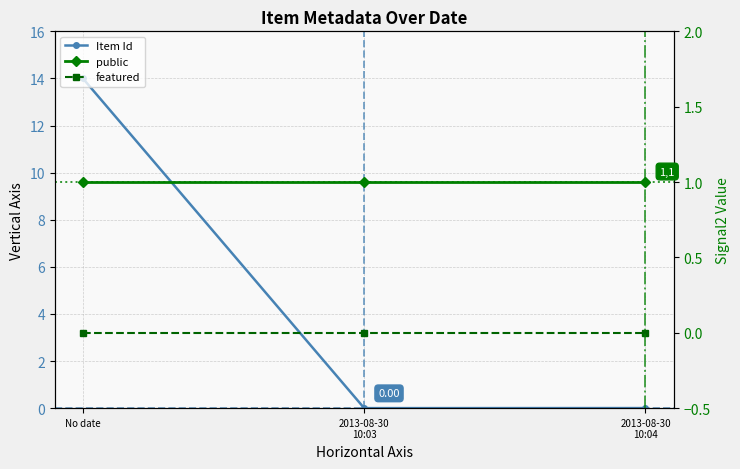

What is the sum of all Item Id values?

14.0